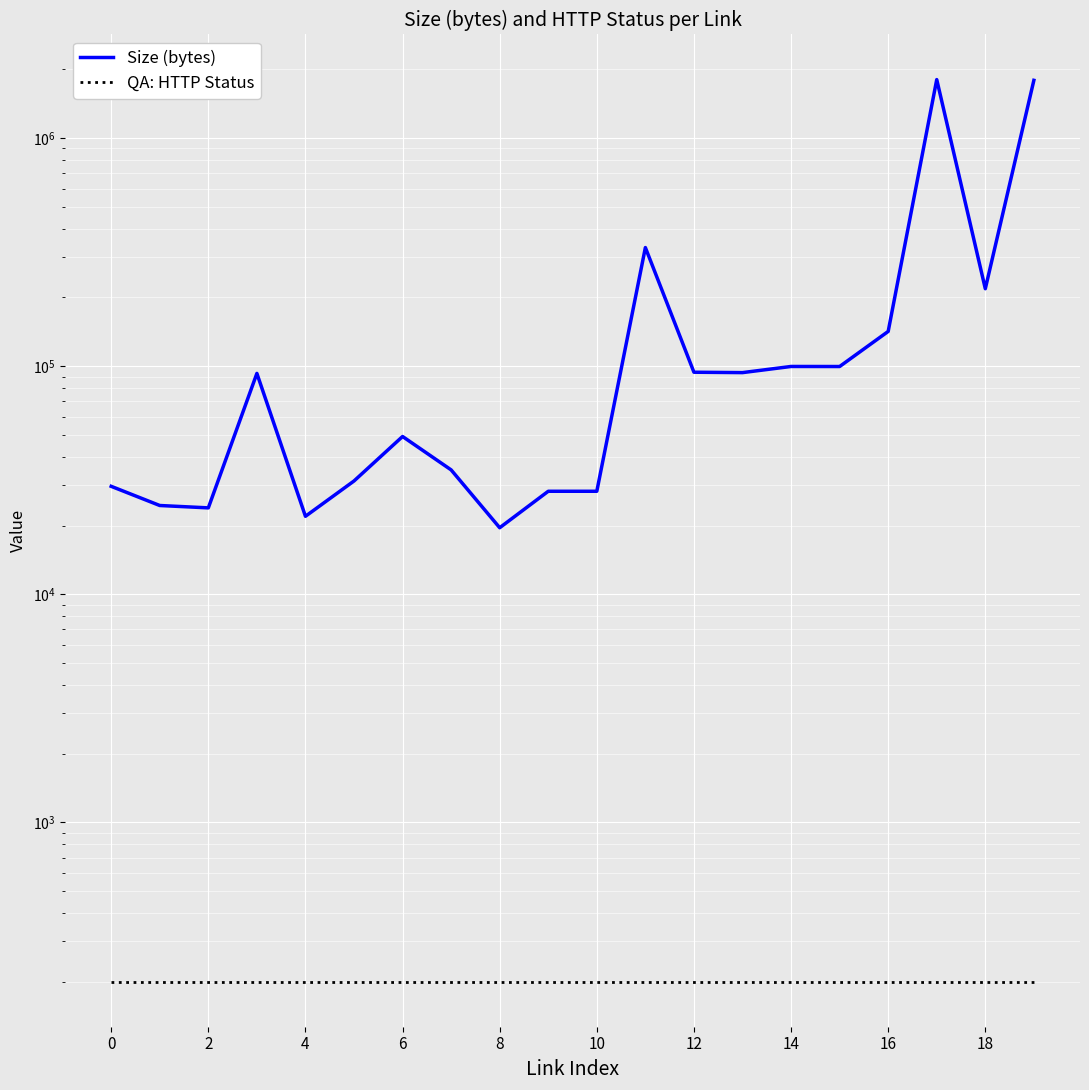

What is the sum of the QA: HTTP Status values at 6 and 12?

400